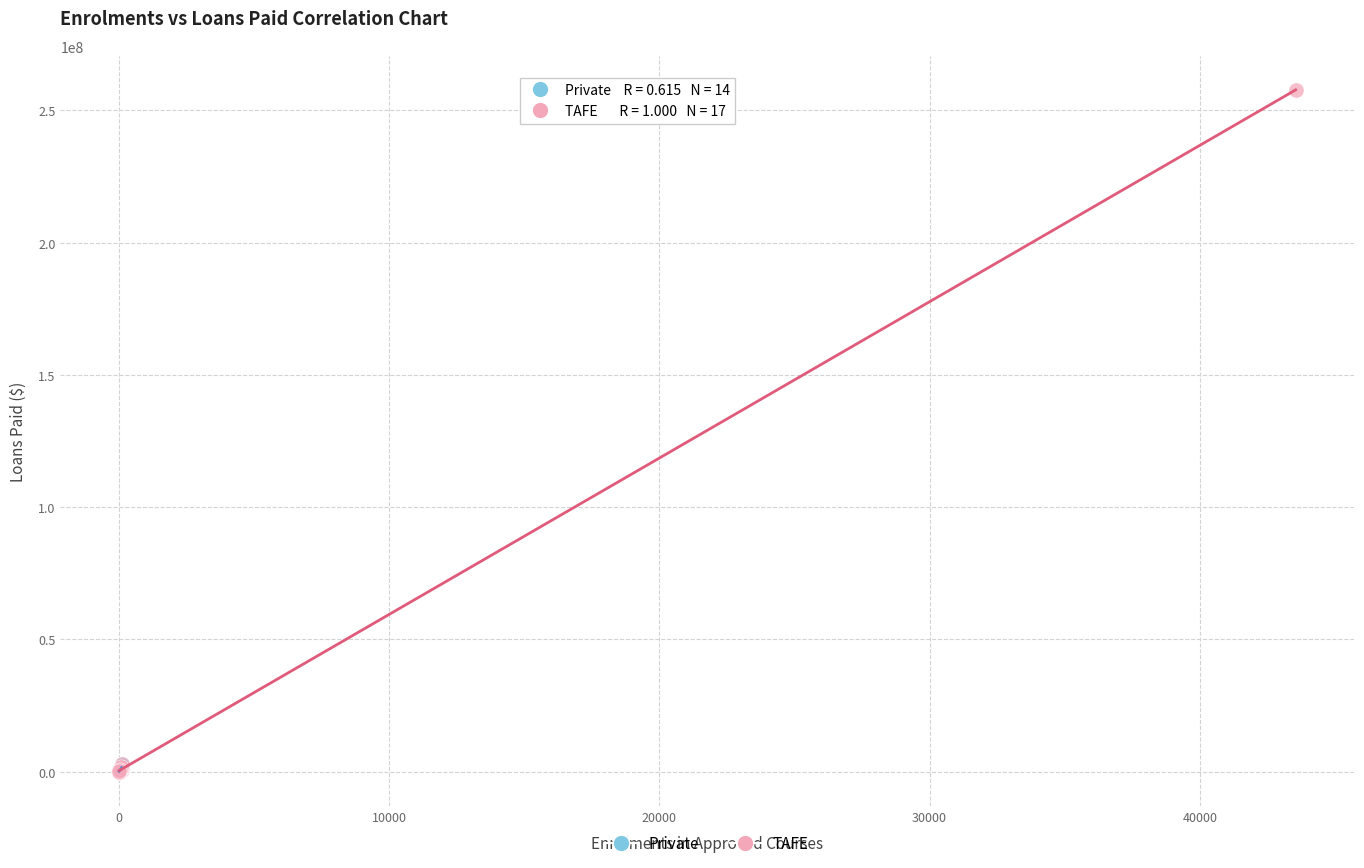

Which series contains the highest Y value?

TAFE